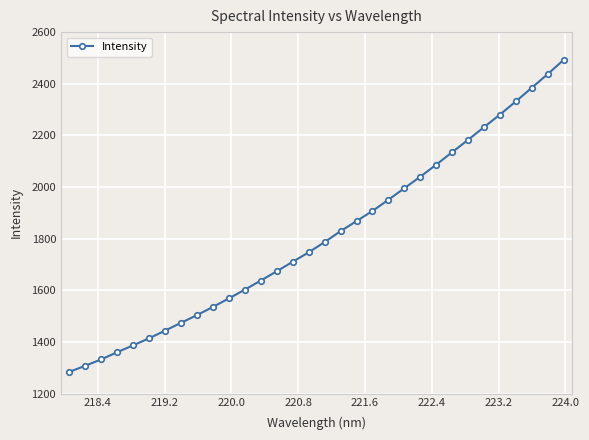

Reading left to right, what are all the values shown in this chart?

1283.8	1307.7	1332.3	1360.2	1386.8	1414.0	1443.7	1474.0	1503.8	1535.6	1568.5	1602.5	1637.8	1673.7	1710.5	1747.0	1786.7	1829.1	1868.0	1907.2	1950.7	1995.4	2040.0	2086.6	2135.0	2182.8	2232.1	2280.8	2331.9	2384.8	2437.7	2492.8